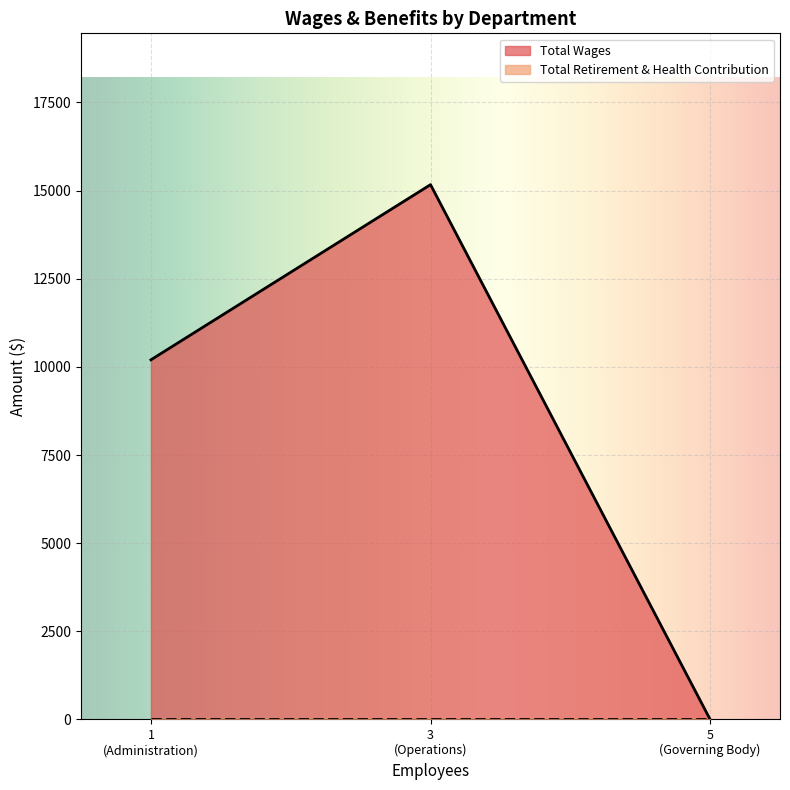

What is the maximum value shown in the chart?

15169